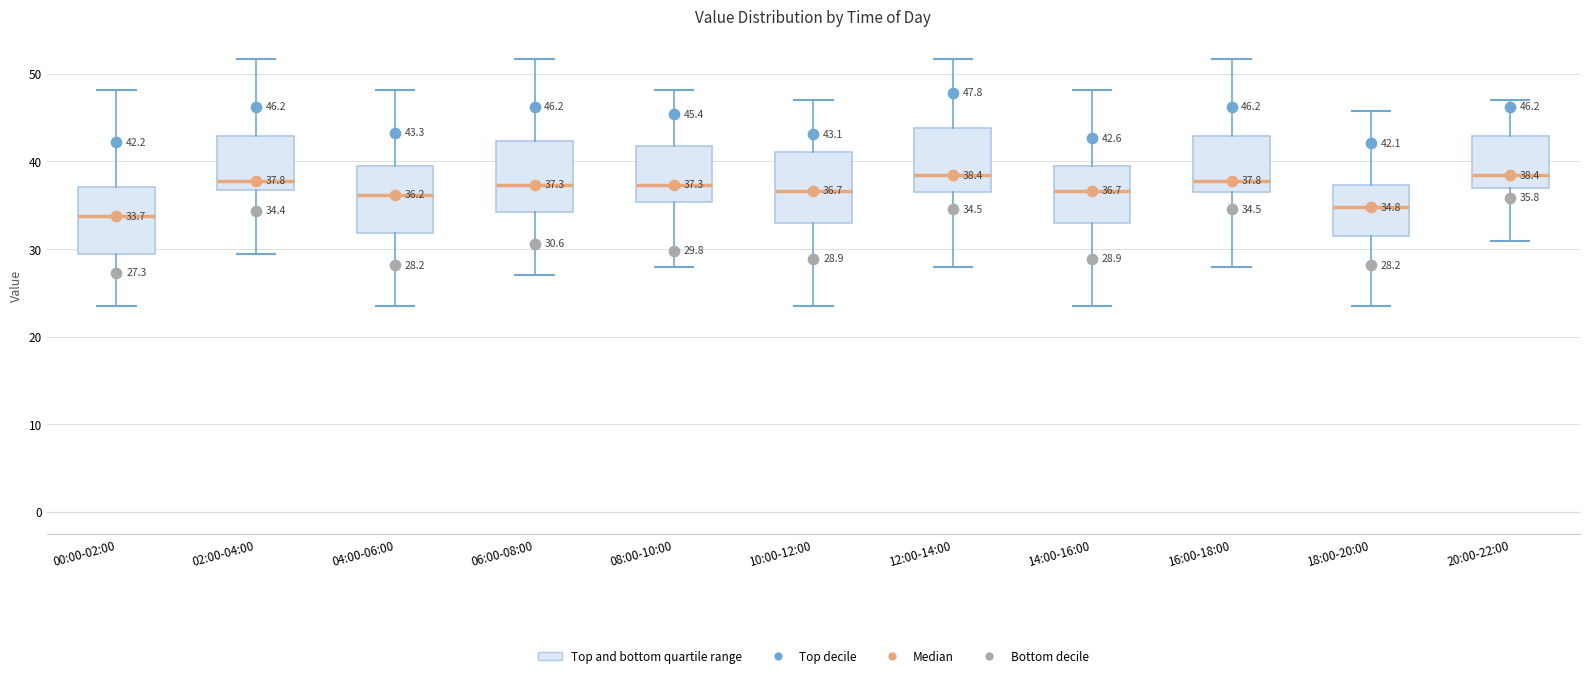

Which box has the lowest median line?

00:00-02:00